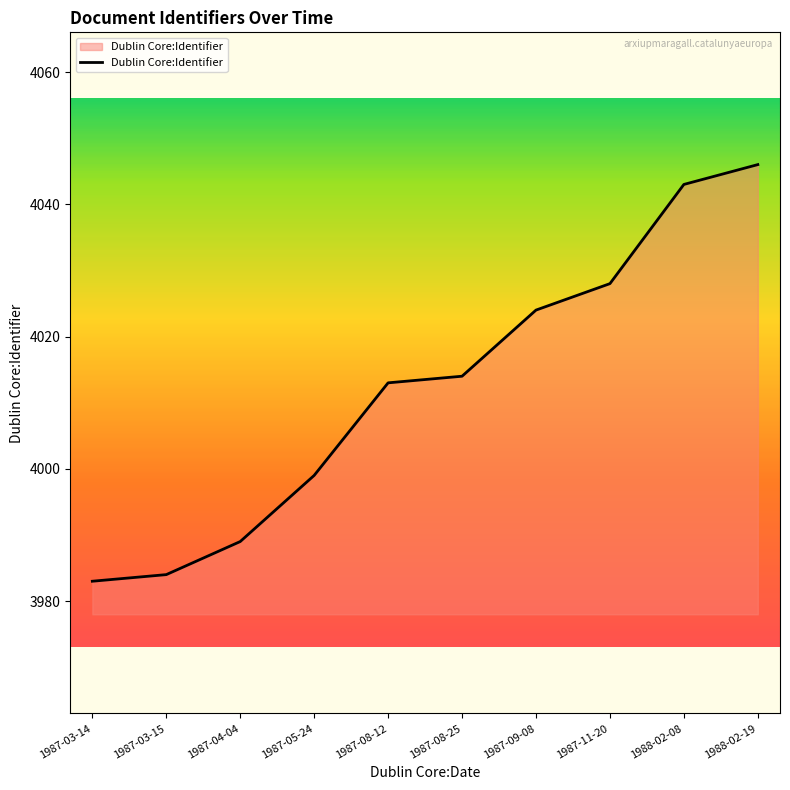

How many distinct data groups are displayed?

1